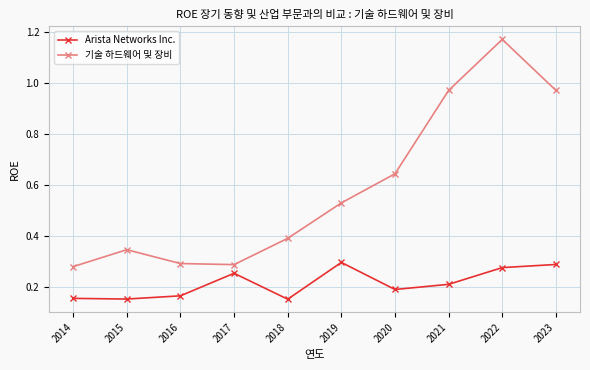

In 기술 하드웨어 및 장비, how many points are lower than both neighbors (excluding endpoints)?

1